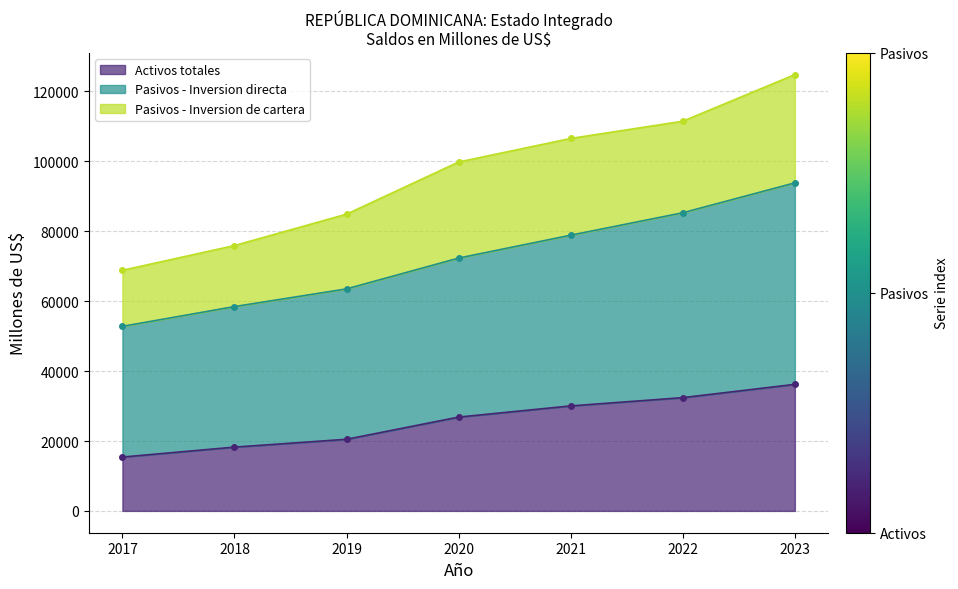

The value of Activos totales at 2018 is 18252.2. True or false?

True